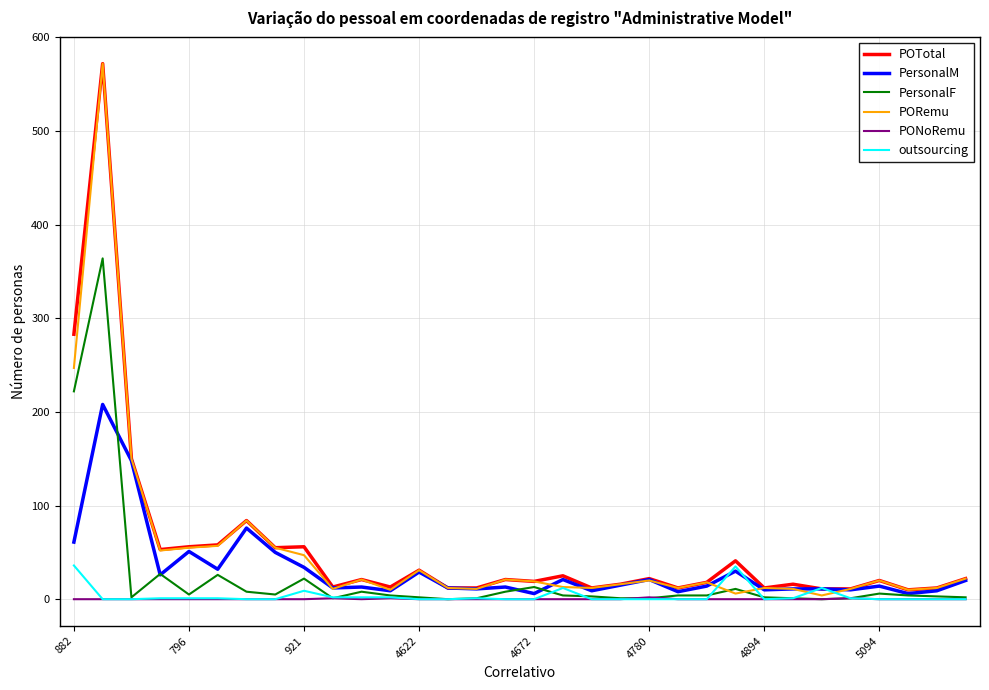

What is the maximum value shown in the chart?

572